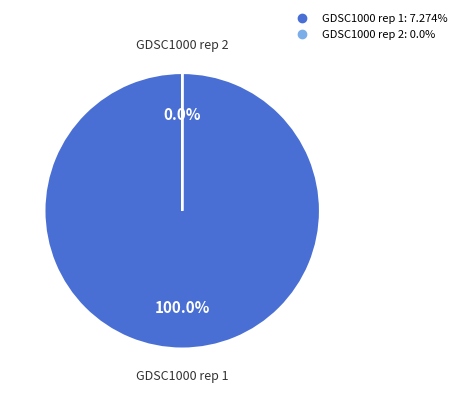

Which slice is the largest?

GDSC1000 rep 1